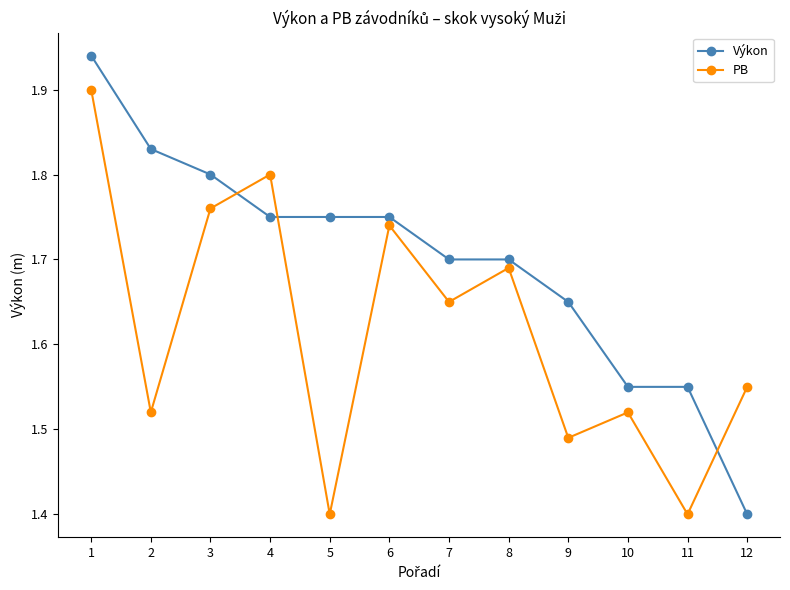

True or false: PB has a value of 2.5 at 10.

False